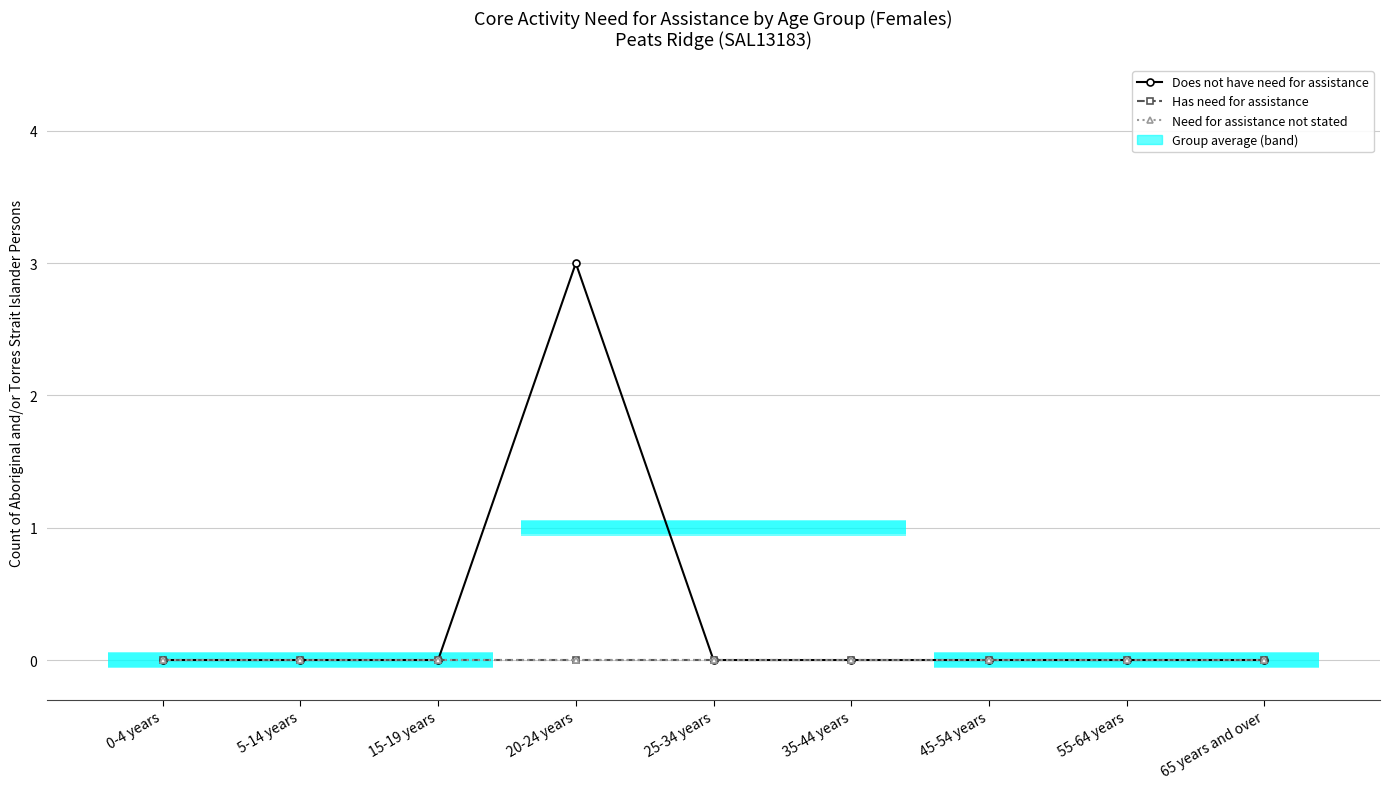

True or false: Has need for assistance and Need for assistance not stated cross at least once.

False